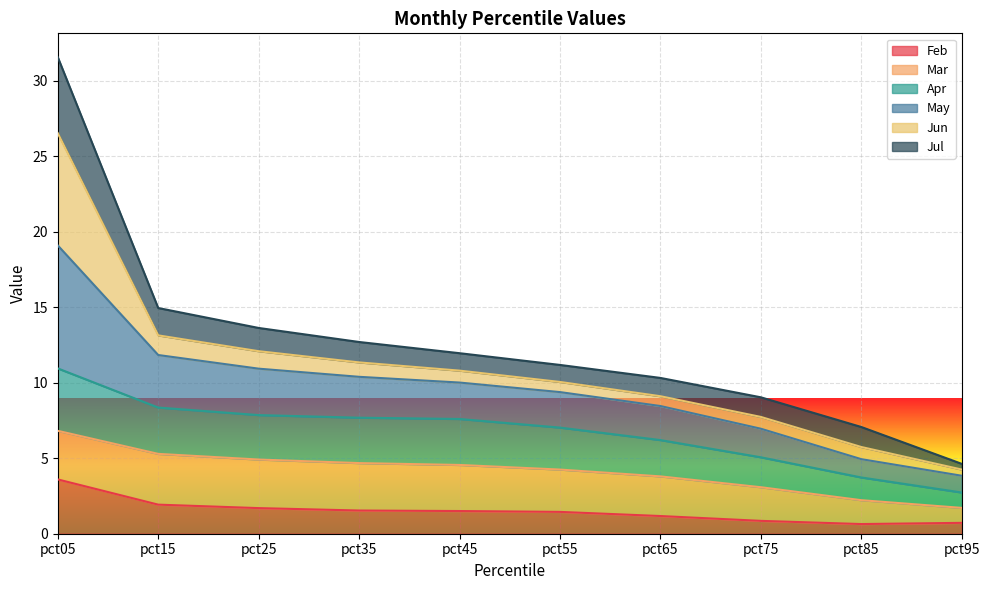

Which series has the largest total across all categories?

May